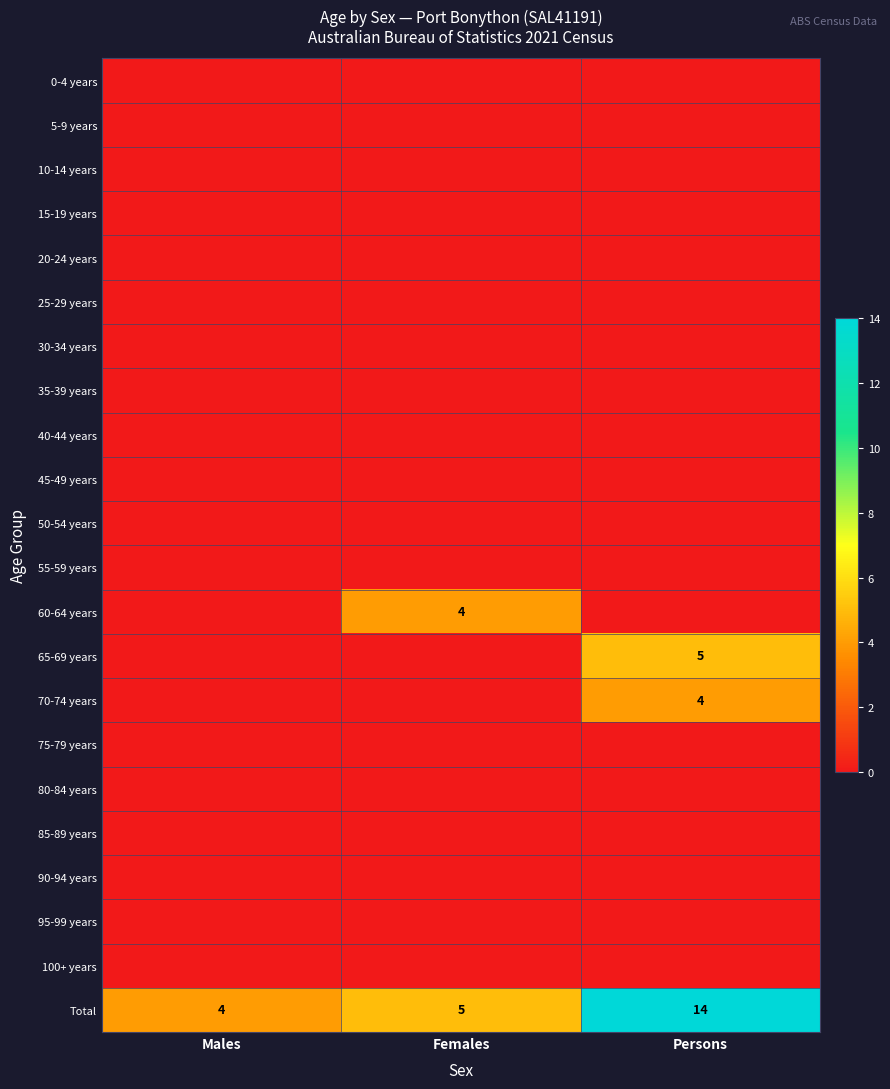

At which label is Total closest to 9?

Females